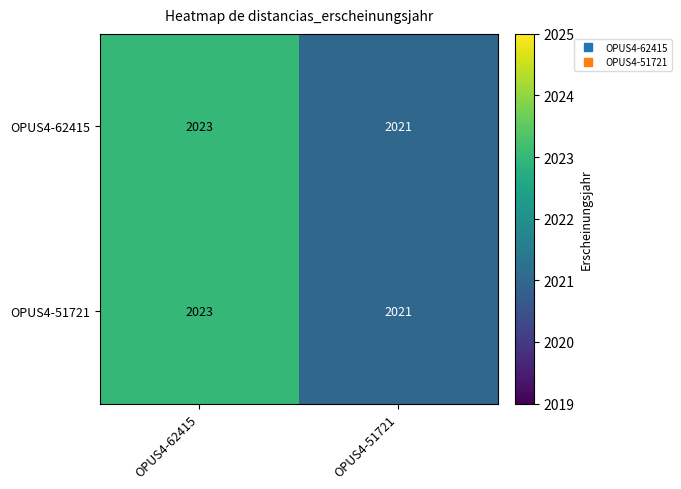

List the labels in order of OPUS4-62415 value, smallest first.

OPUS4-51721, OPUS4-62415